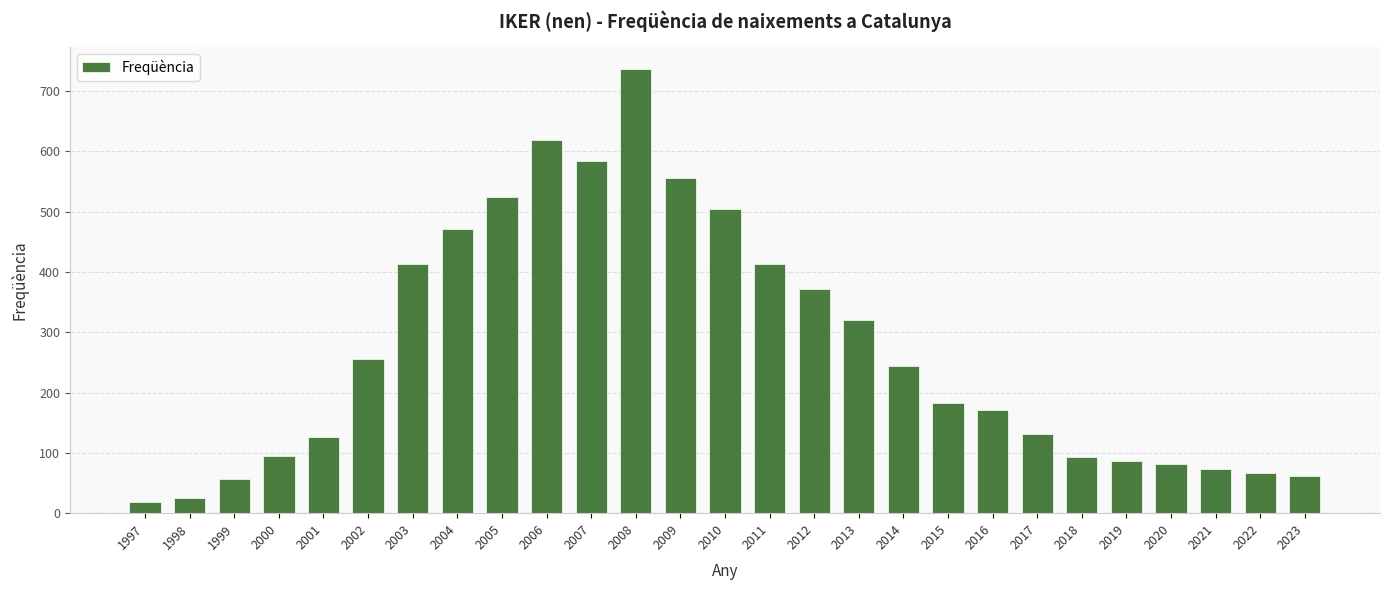

Approximately how many times larger is the value at 2006 compared to 2013?

1.9